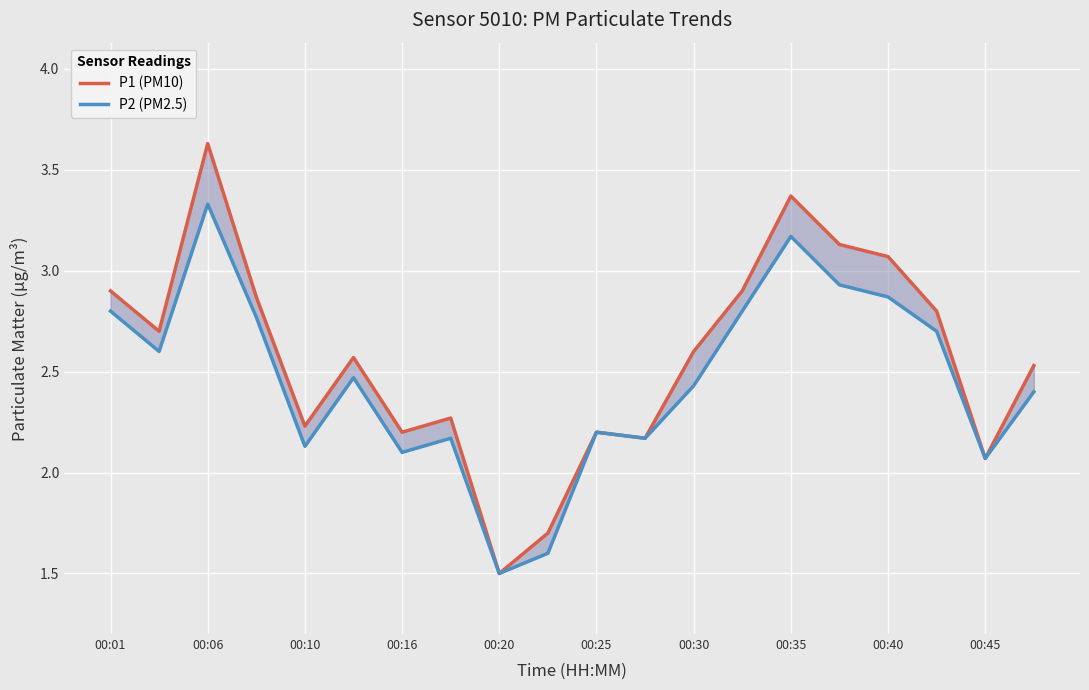

What is the average value of the P1 (PM10) series?

2.6